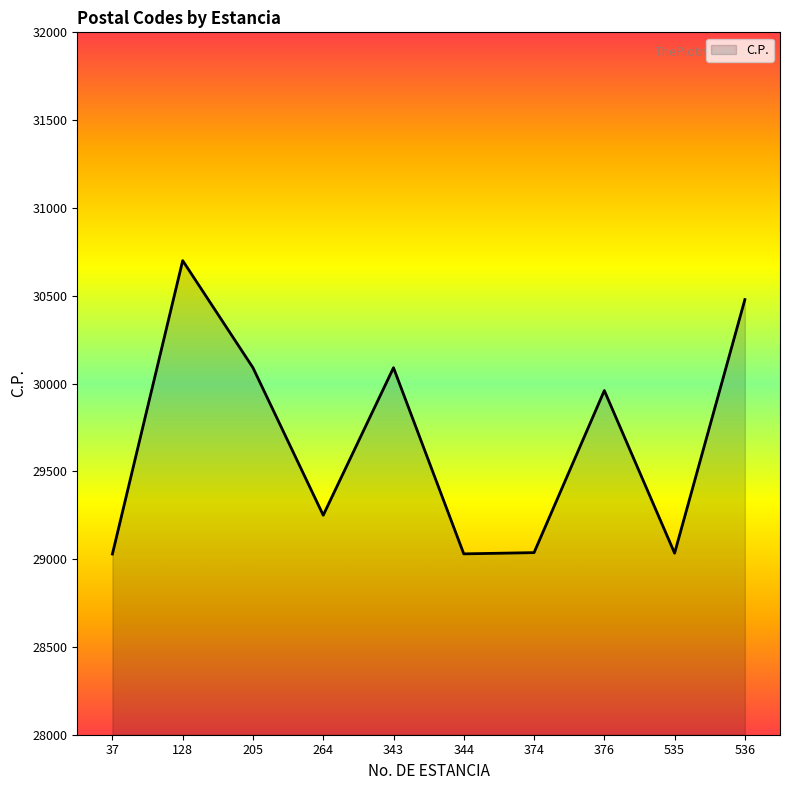

What is the change in value from 37 to 343?

+1061